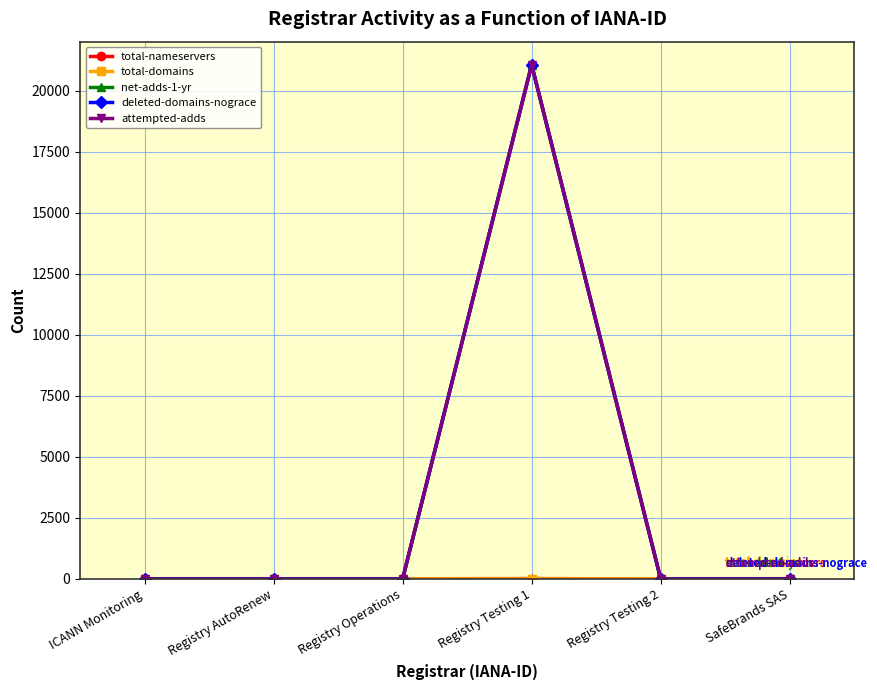

Reading right to left, what are all the values shown in this chart?

total-nameservers: 3	0	13	6	0	0
total-domains: 11	0	0	1	0	1
net-adds-1-yr: 0	0	21055	0	0	0
deleted-domains-nograce: 0	0	21054	0	0	0
attempted-adds: 0	0	21055	0	0	0